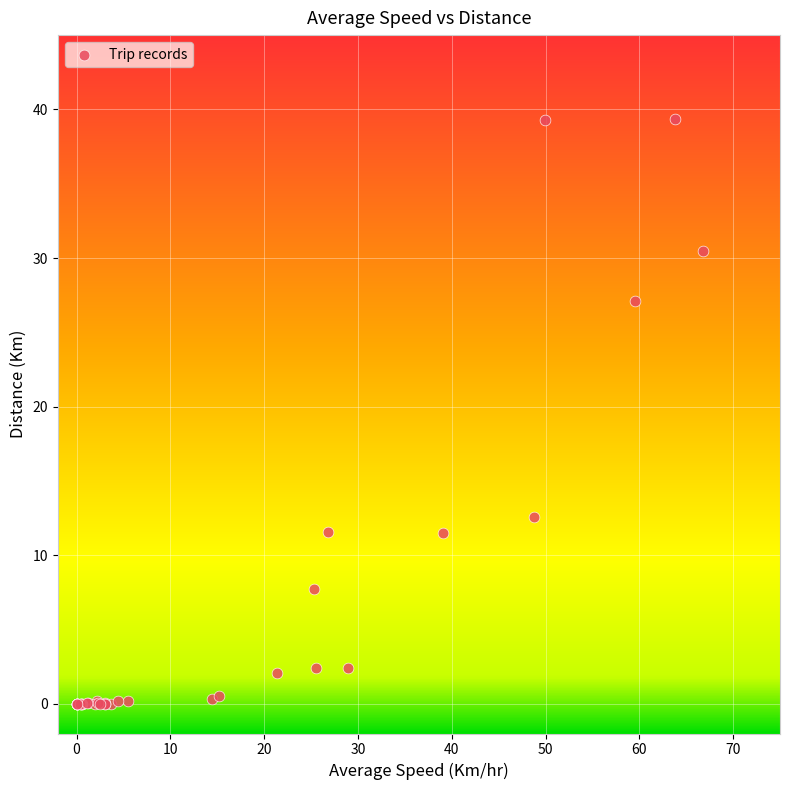

What Y value in the scatter plot is closest to 19?

12.5